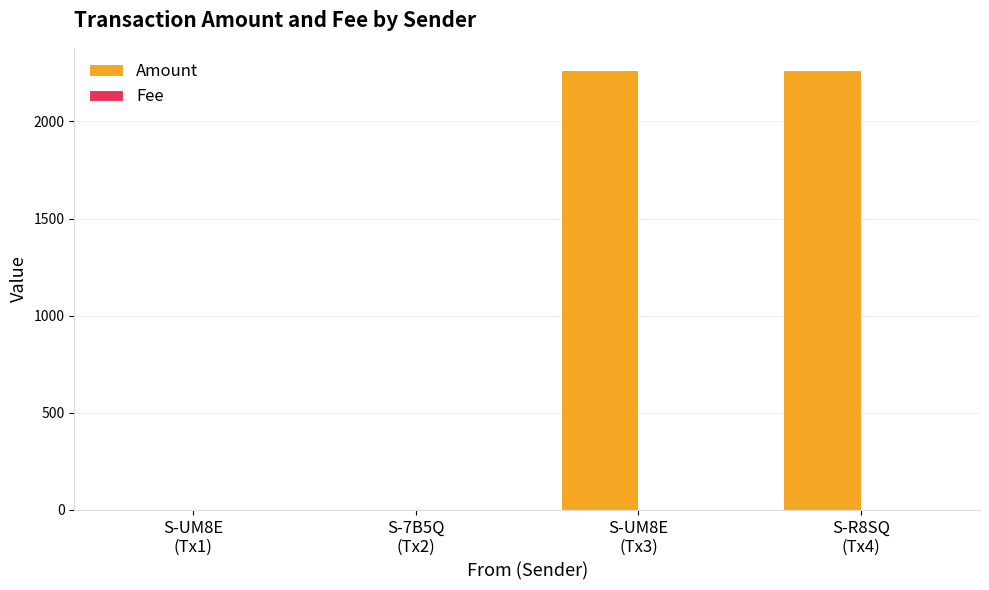

What is the total value across all series at S-R8SQ
(Tx4)?

2267.0